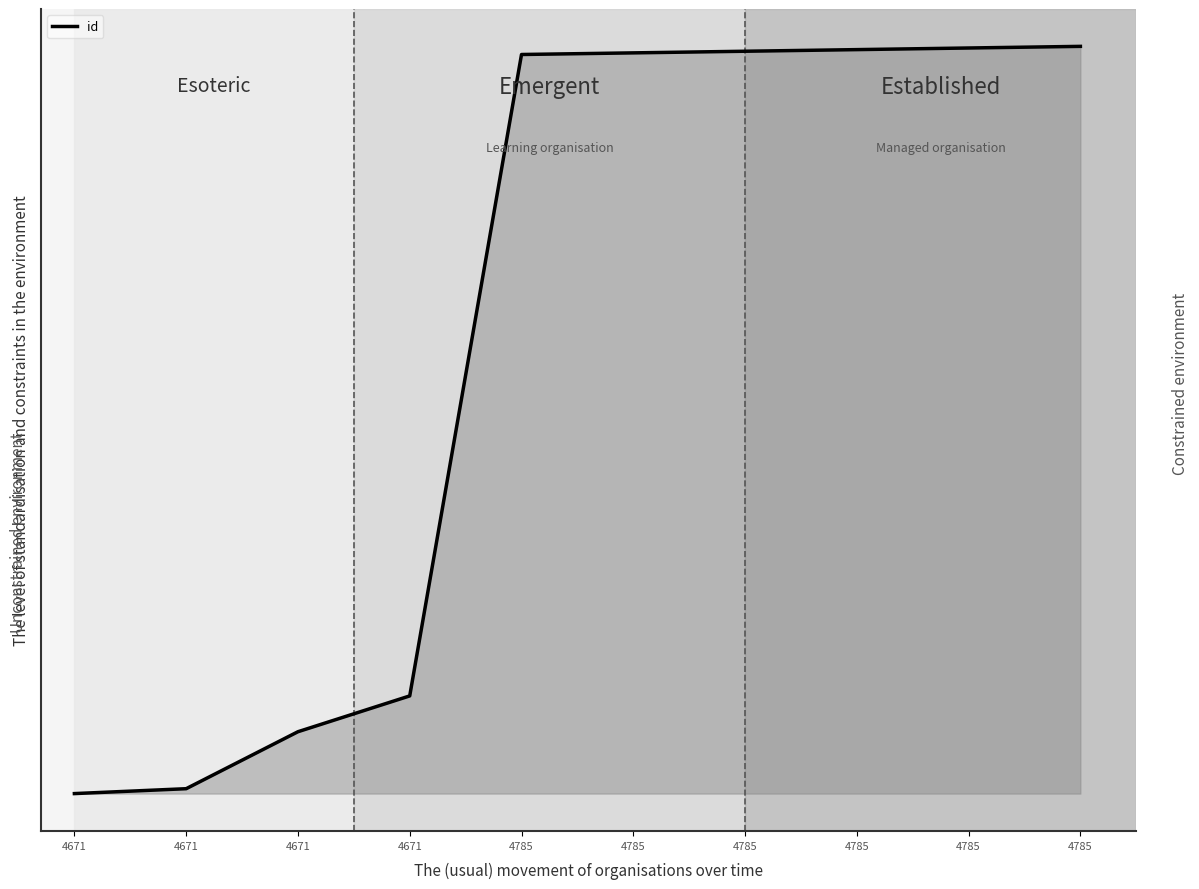

Is this an area chart (filled region under the line)?

Yes